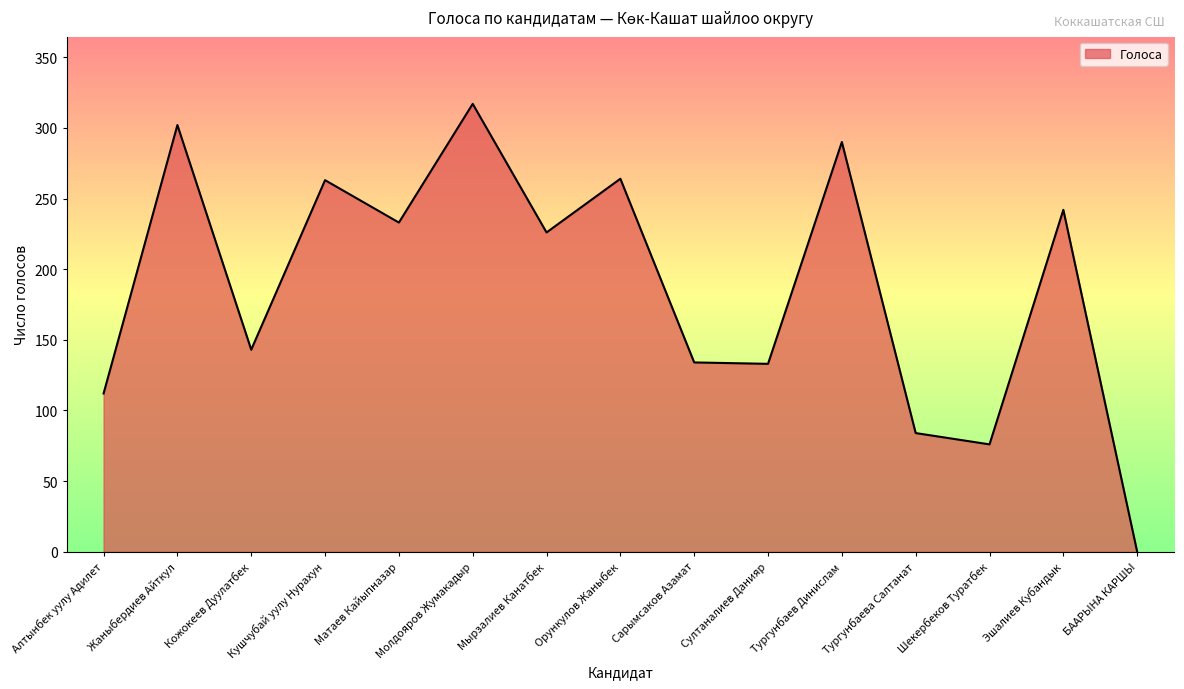

What is the difference between the maximum and minimum values?

317